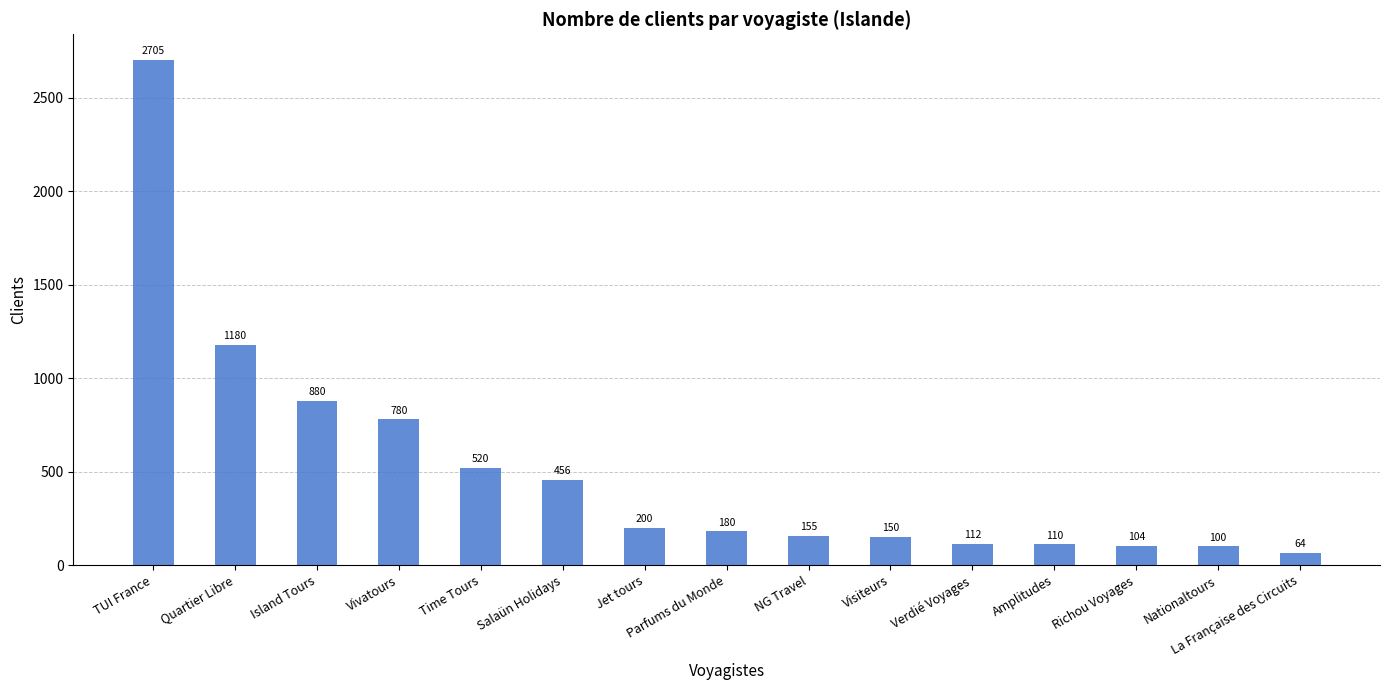

Reading right to left, extract all data points from this chart.

La Française des Circuits=64	Nationaltours=100	Richou Voyages=104	Amplitudes=110	Verdié Voyages=112	Visiteurs=150	NG Travel=155	Parfums du Monde=180	Jet tours=200	Salaün Holidays=456	Time Tours=520	Vivatours=780	Island Tours=880	Quartier Libre=1180	TUI France=2705